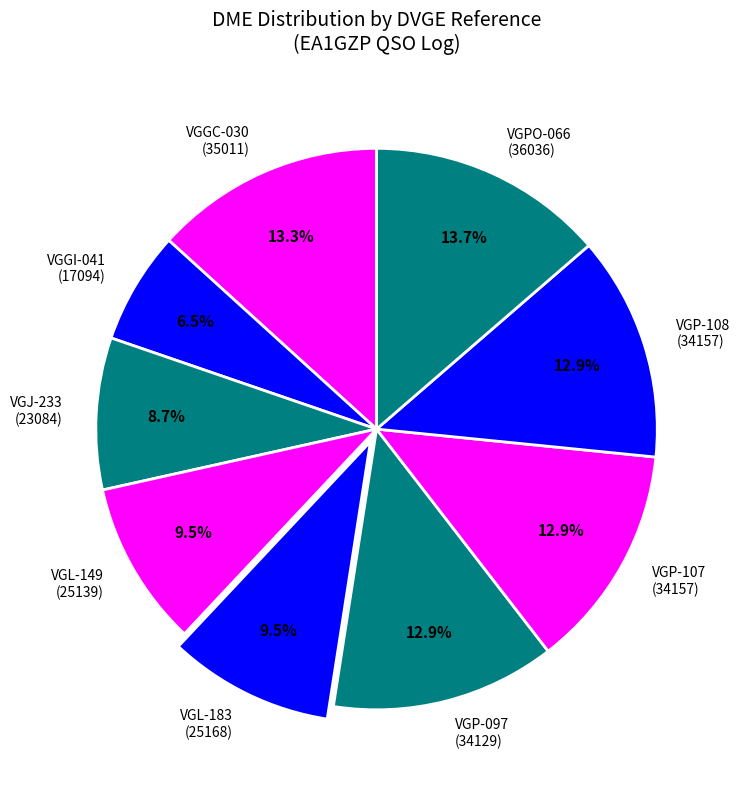

Approximately how many times larger is the value at VGP-108 compared to VGGI-041?

2.0